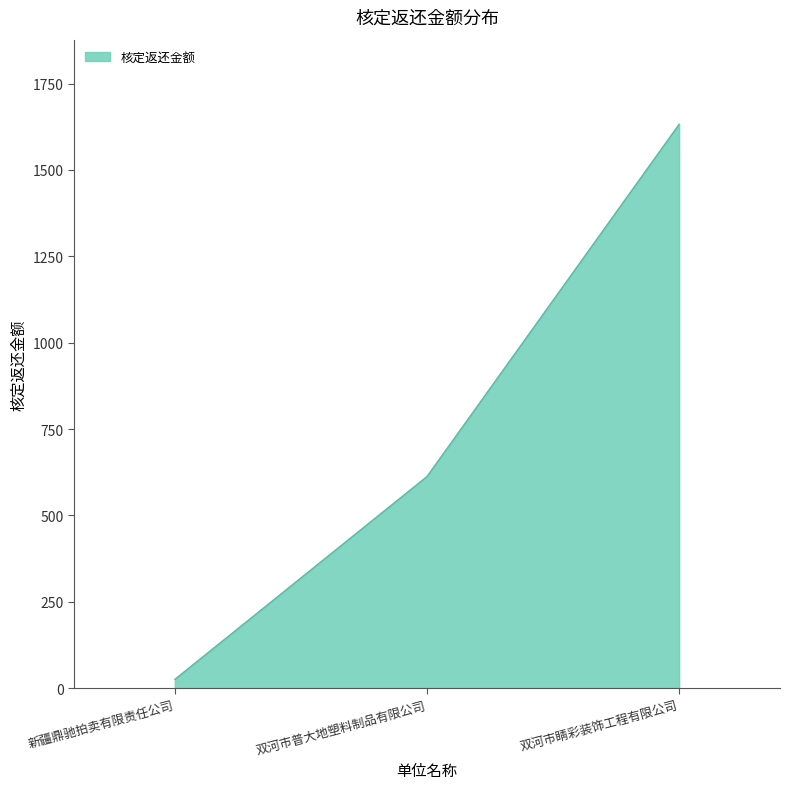

How many lines are shown in the chart?

1